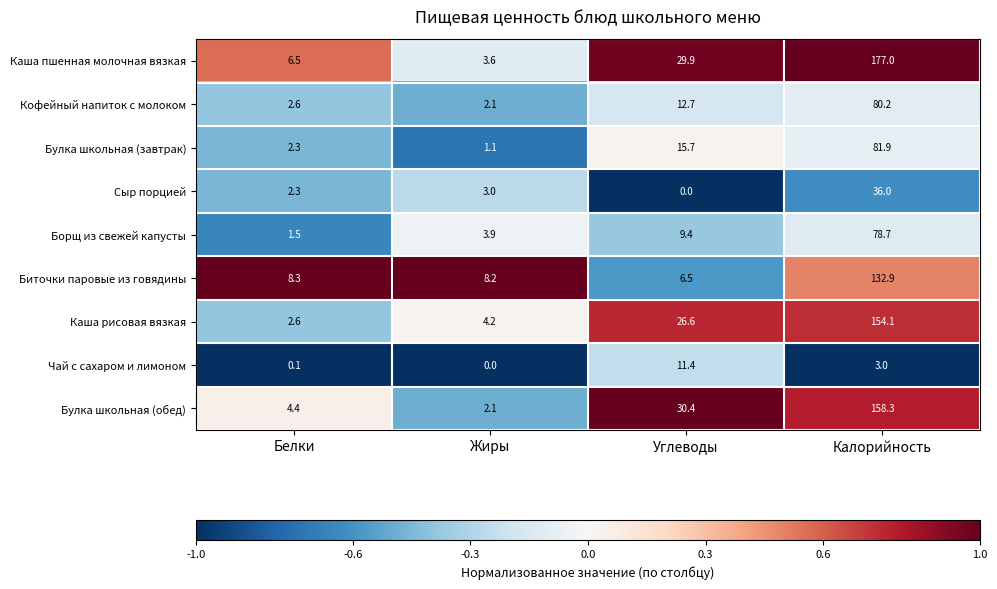

True or false: Каша рисовая вязкая has a value of 154.1 at Калорийность.

True